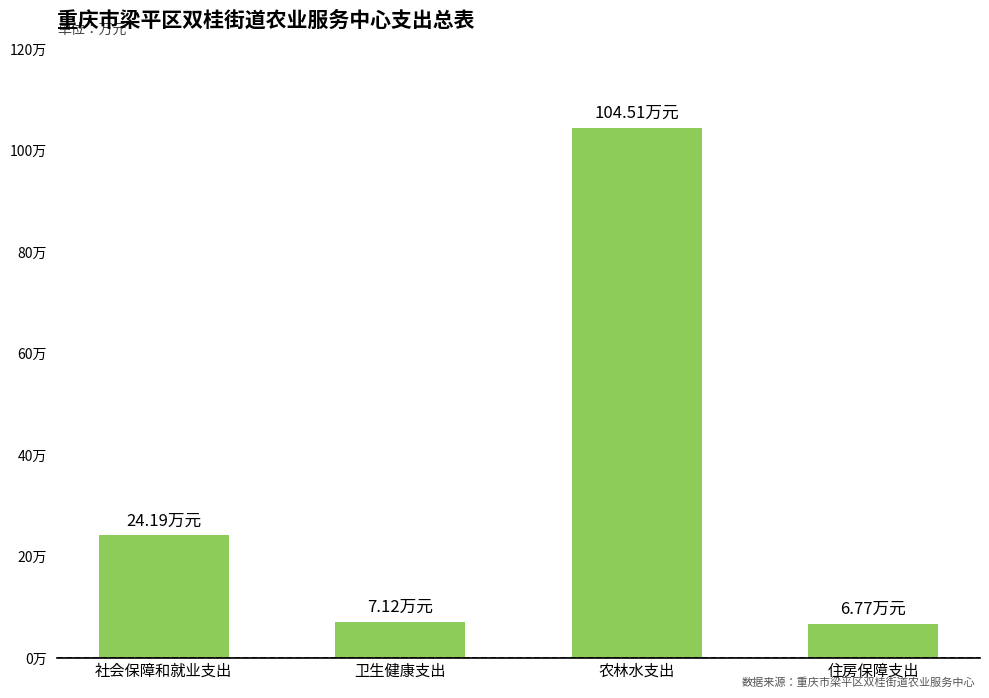

What value does the data have at 卫生健康支出?

7.1